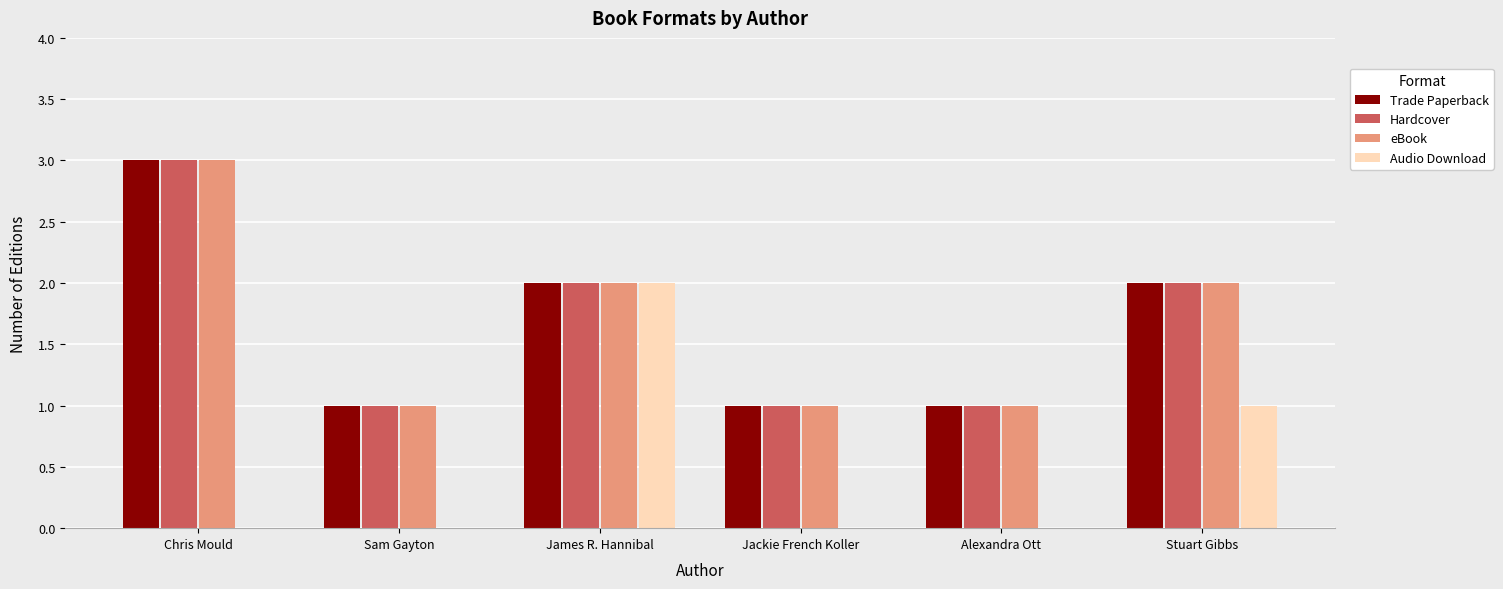

True or false: Trade Paperback has a value of 1 at Jackie French Koller.

True